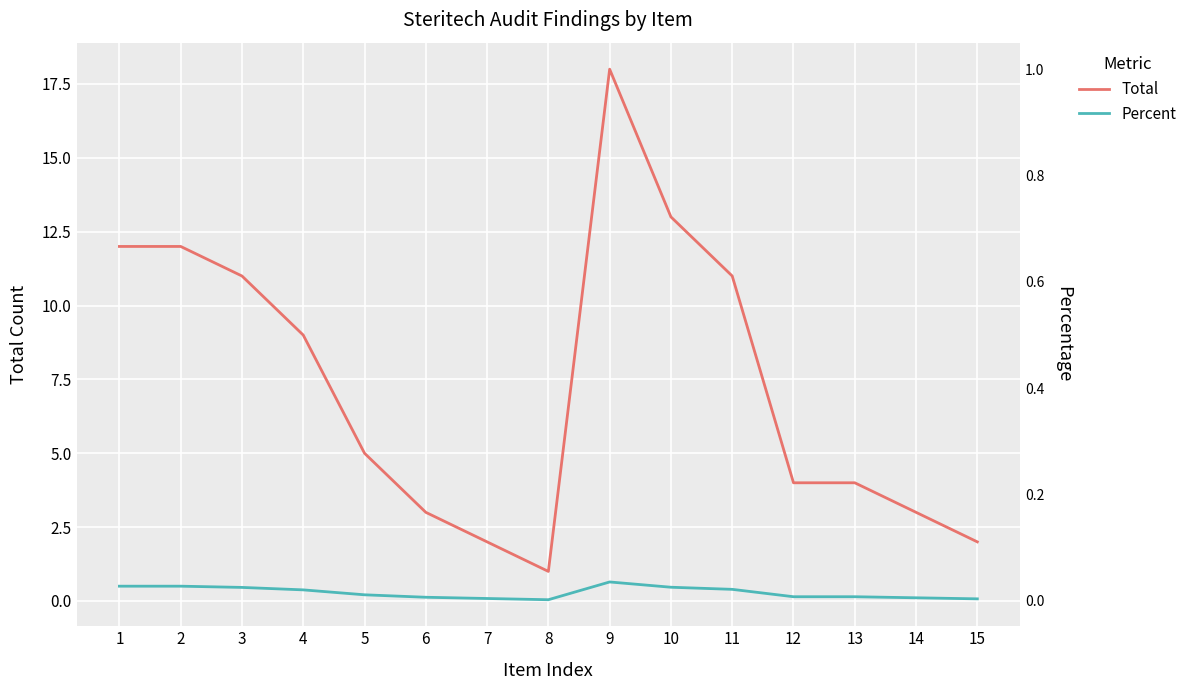

What is the difference between the maximum and second lowest values in the Total series?

16.0